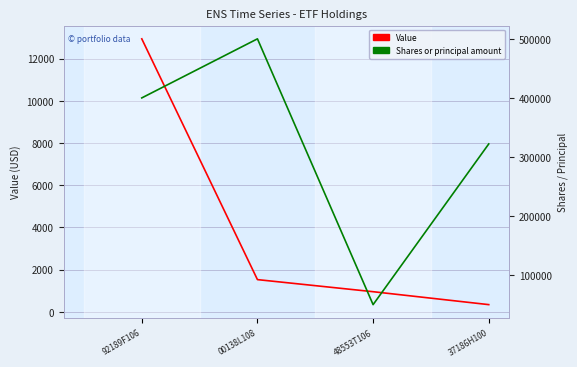

True or false: Shares or principal amount and Value cross at least once.

False